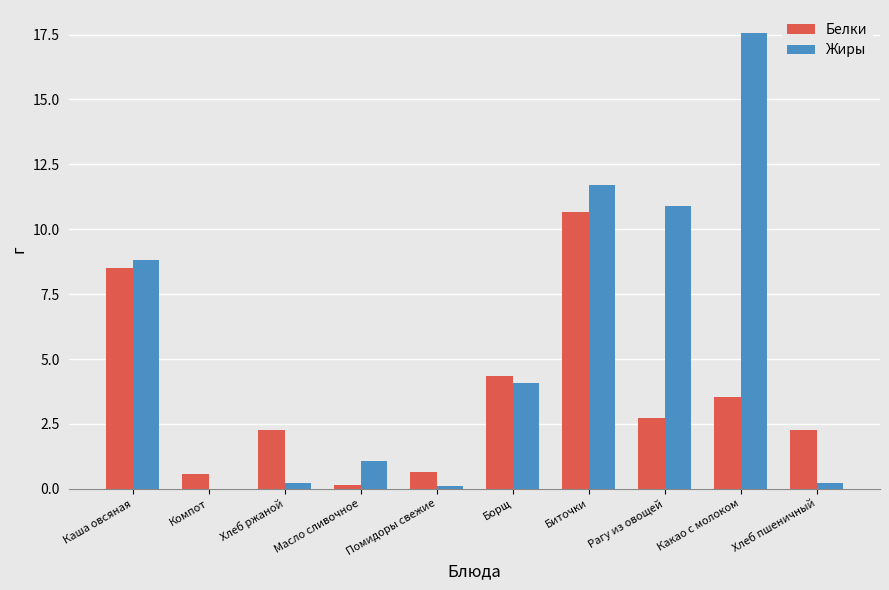

Read the Жиры value at Каша овсяная.

8.8